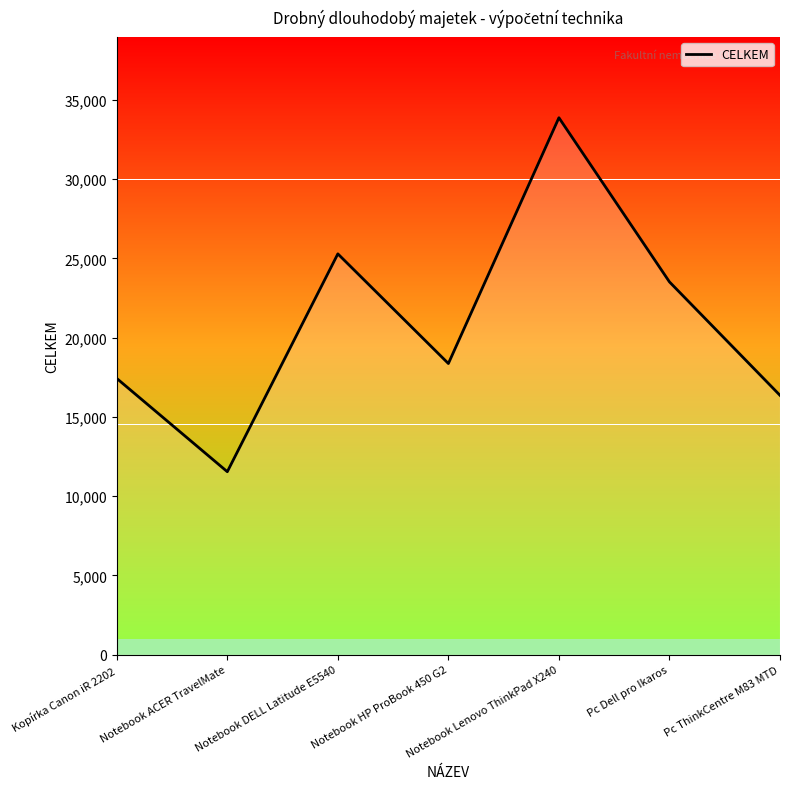

At which category does the chart reach its peak across all series?

Notebook Lenovo ThinkPad X240